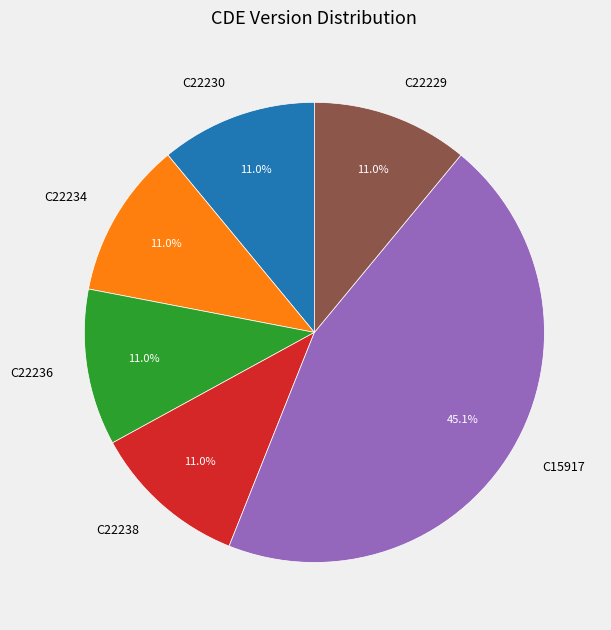

Count the number of slices in the pie.

6